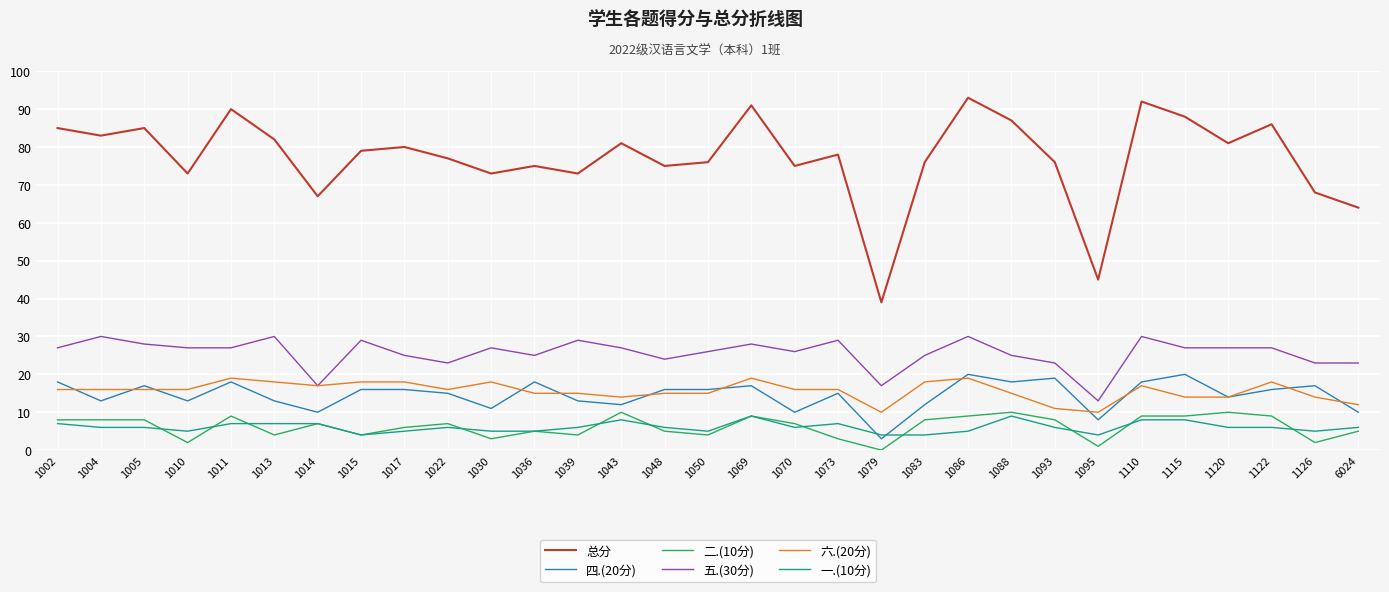

True or false: 六.(20分) and 二.(10分) intersect in this chart.

False